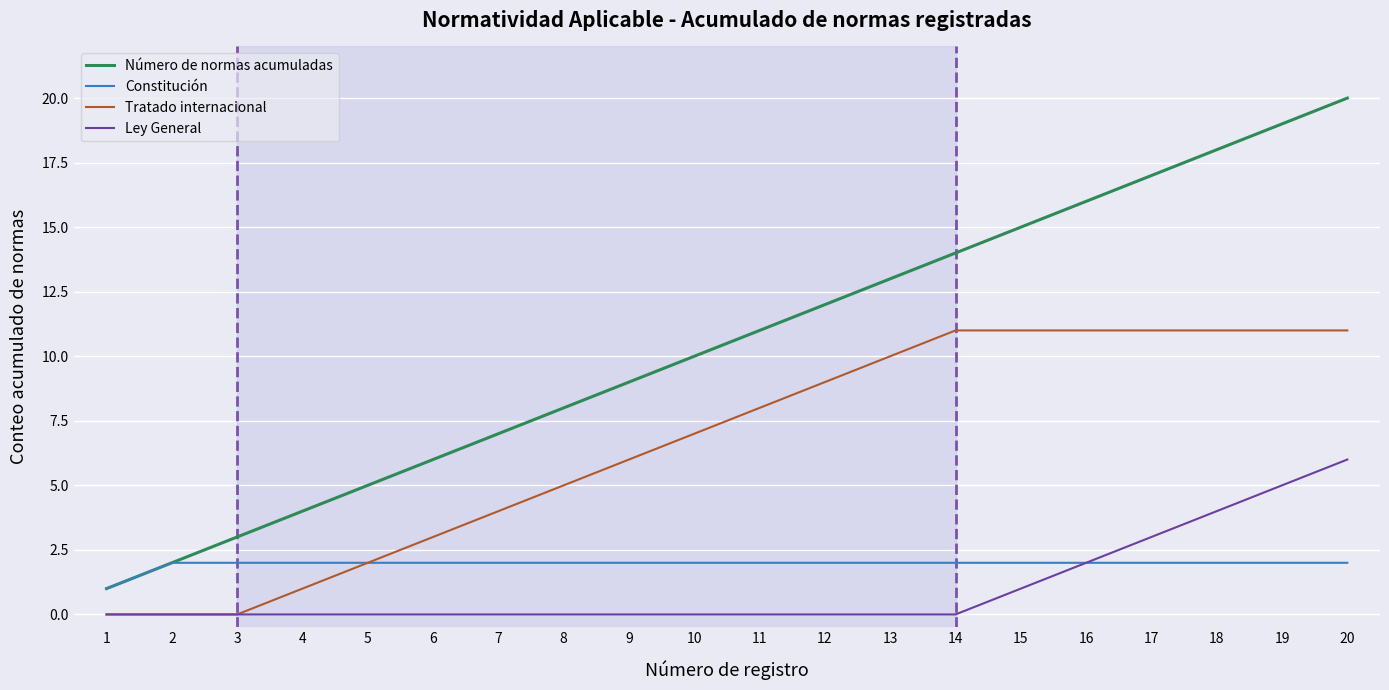

Is it true that Número de normas acumuladas equals 20 at 20?

True